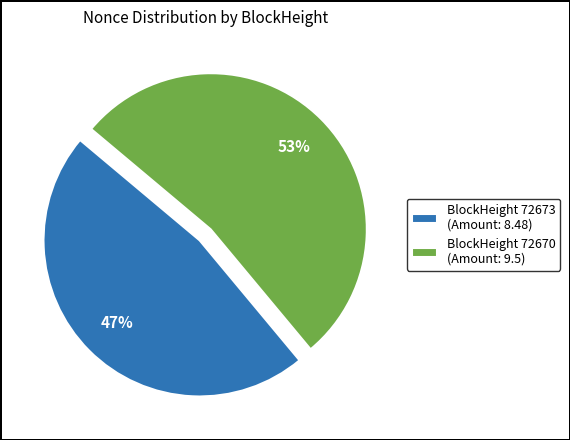

How many slices are in this pie chart?

2